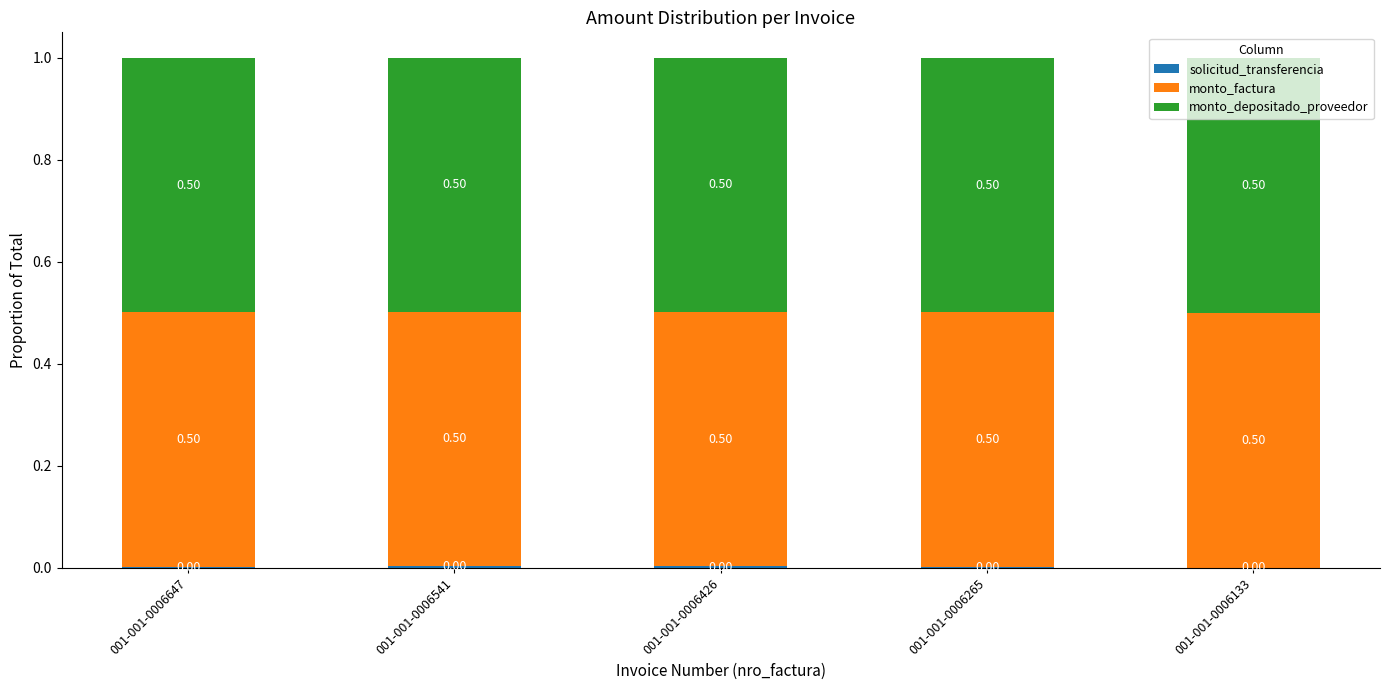

What is the total value across all series at 001-001-0006133?

1.0